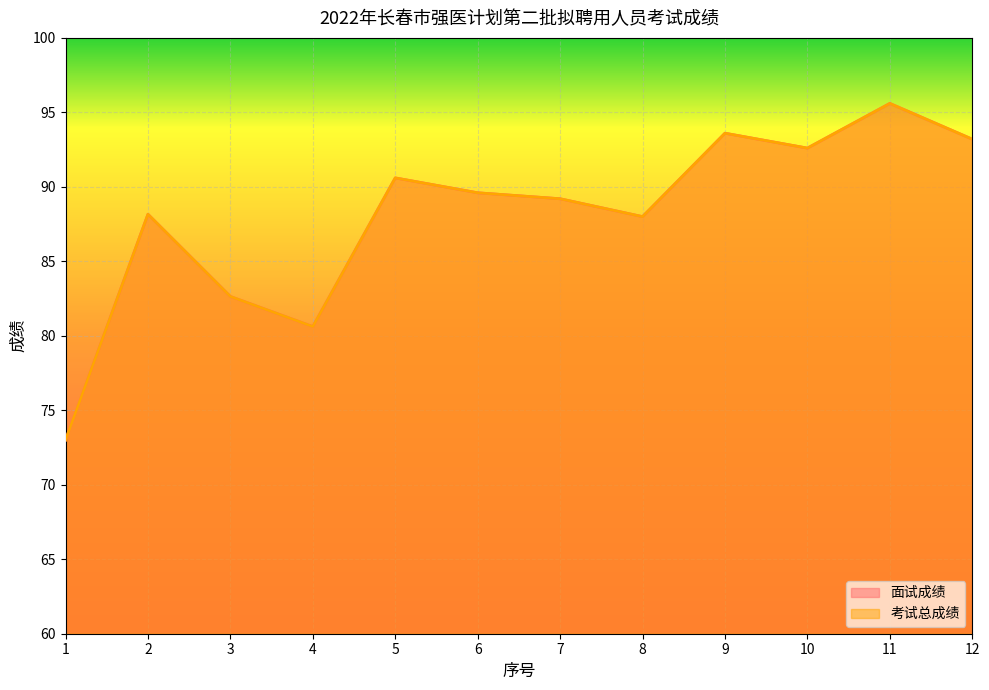

How many data points in 考试总成绩 are above 89?

7